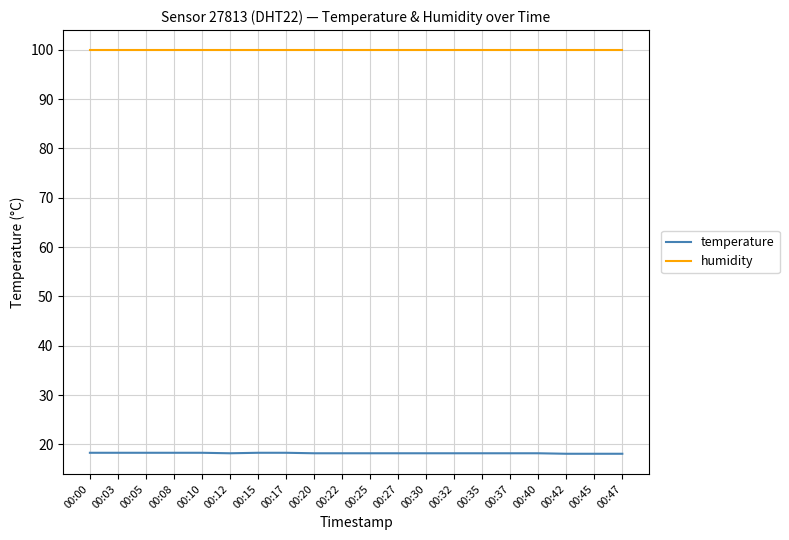

At how many categories does at least one series exceed 73?

20